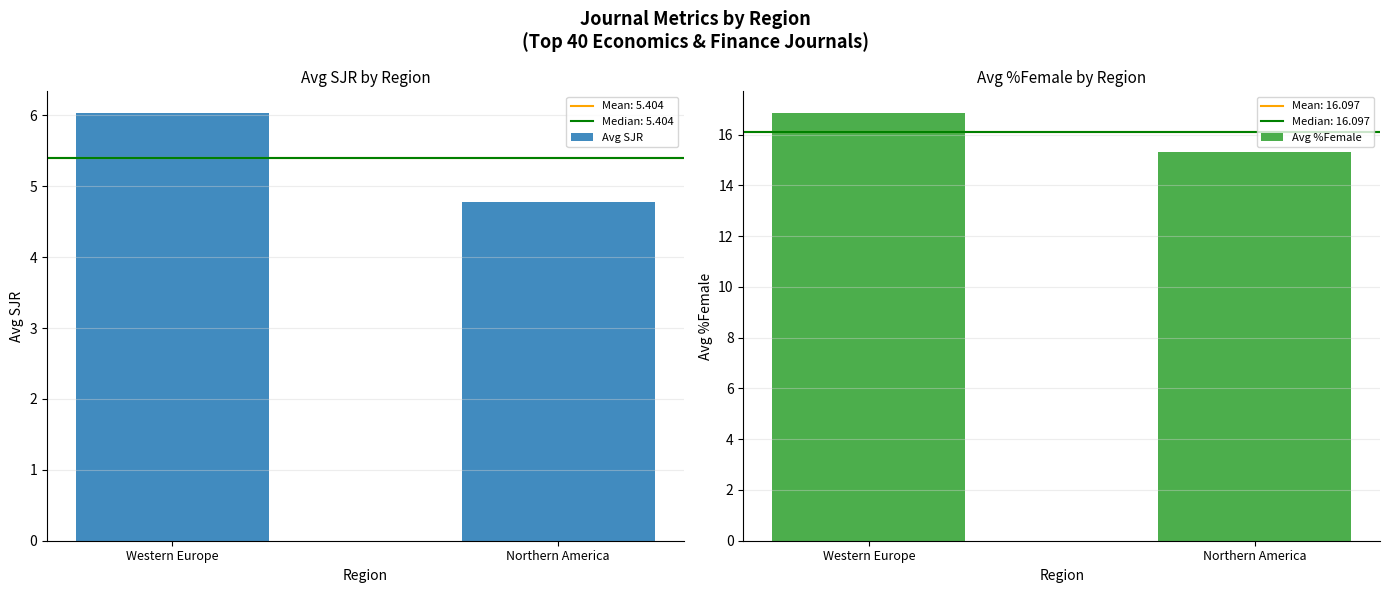

At how many categories does at least one series exceed 12?

2